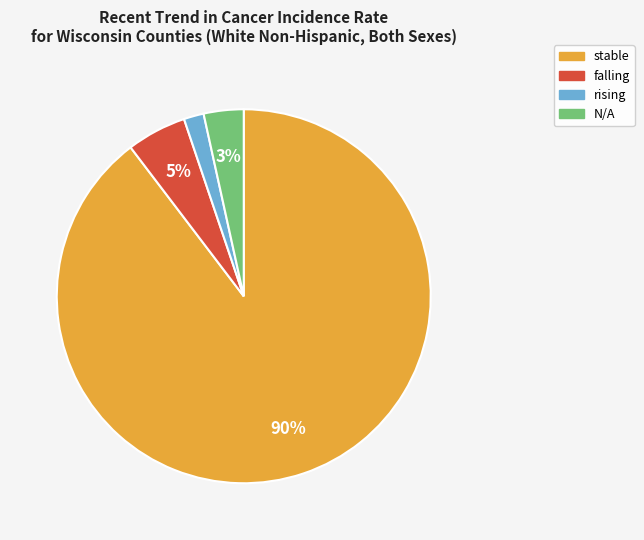

Does stable represent more than half of the total?

Yes